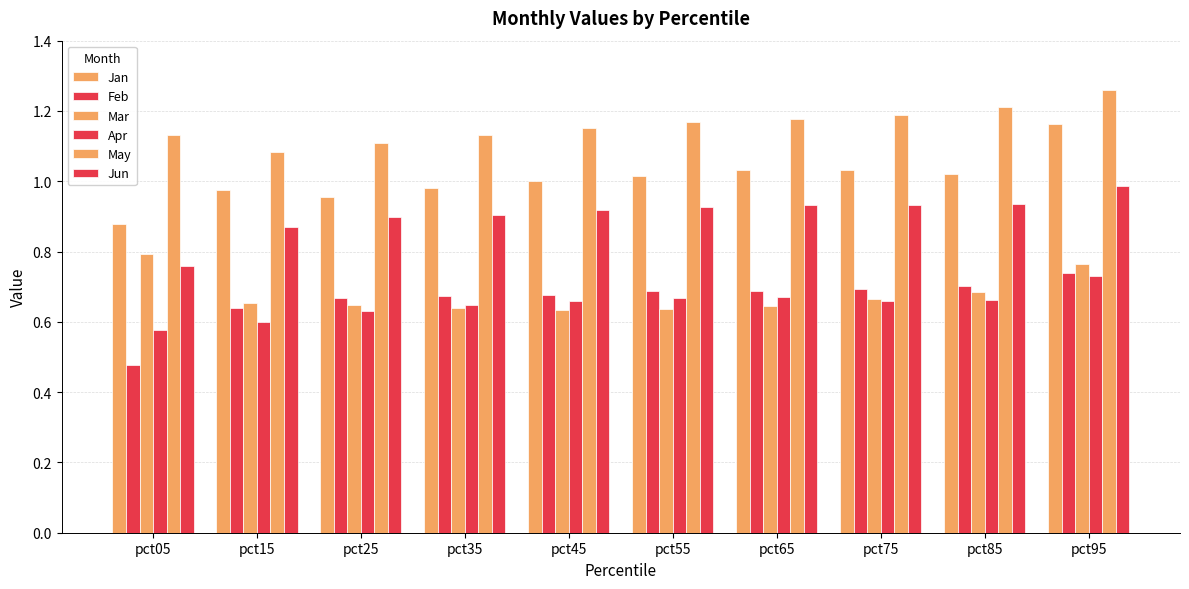

True or false: Feb has a value of 1.1 at pct15.

False